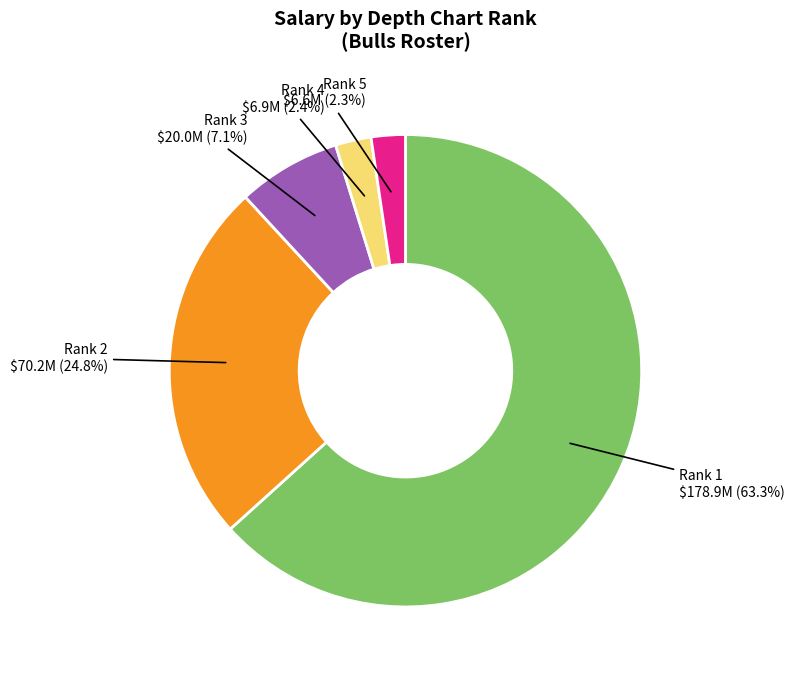

Does any single category account for the majority?

Yes